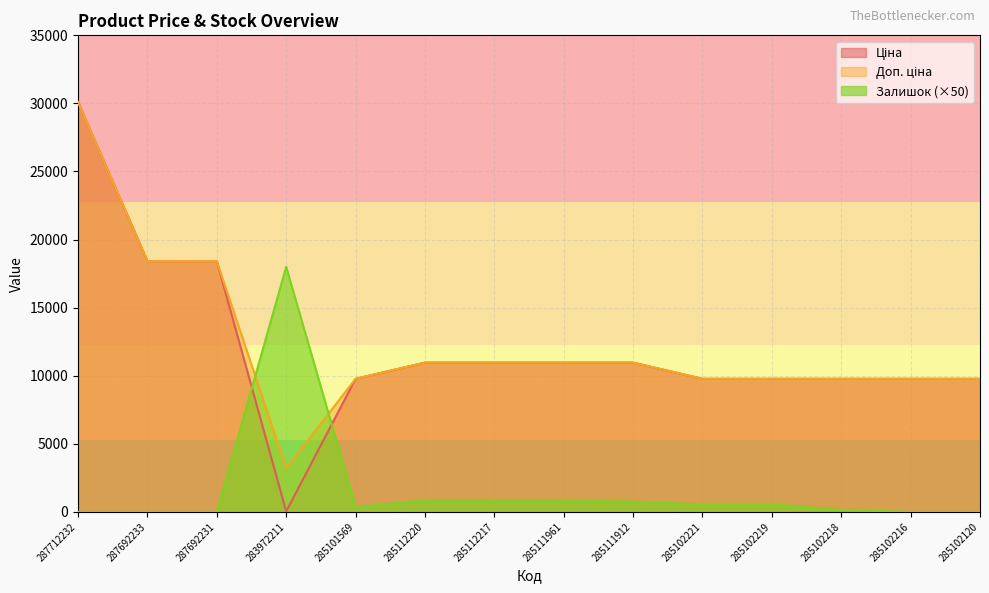

Reading left to right, transcribe all the data shown in this chart.

Ціна: 287712232=30102.8	287692233=18420.9	287692231=18420.9	283972211=32.0	285101569=9775.5	285112220=10964.4	285112217=10964.4	285111961=10964.4	285111912=10964.4	285102221=9775.5	285102219=9775.5	285102218=9775.5	285102216=9775.5	285102120=9775.5
Доп. ціна: 287712232=30102.8	287692233=18420.9	287692231=18420.9	283972211=3205.0	285101569=9775.5	285112220=10964.4	285112217=10964.4	285111961=10964.4	285111912=10964.4	285102221=9775.5	285102219=9775.5	285102218=9775.5	285102216=9775.5	285102120=9775.5
Залишок: 287712232=0.0	287692233=0.0	287692231=0.0	283972211=18000.0	285101569=350.0	285112220=850.0	285112217=850.0	285111961=850.0	285111912=750.0	285102221=550.0	285102219=550.0	285102218=150.0	285102216=0.0	285102120=0.0